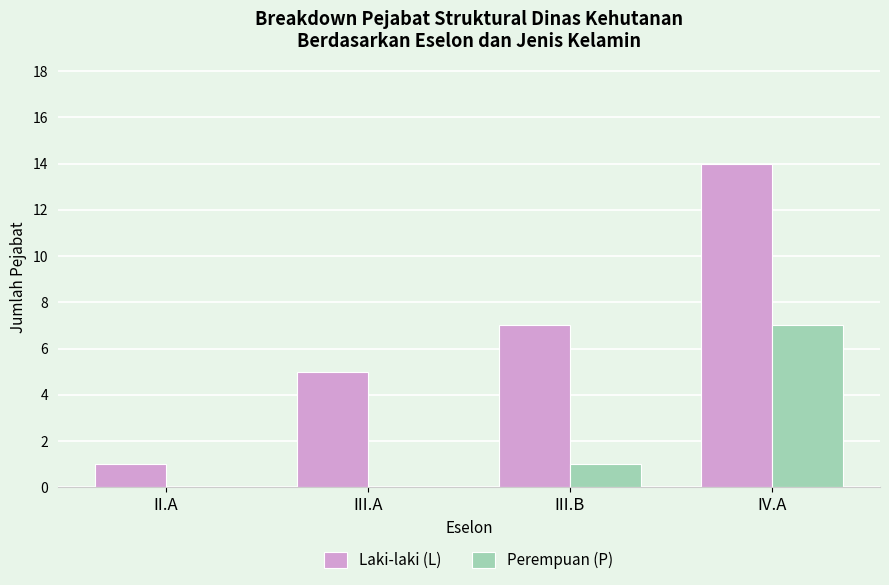

At which category is the sum across all series the highest?

IV.A